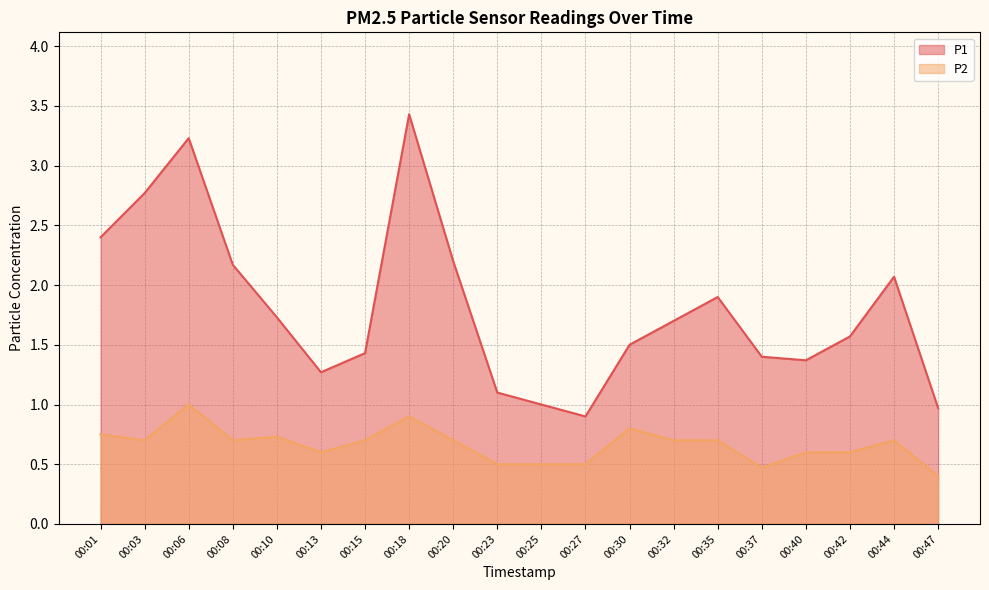

At which category is the sum across all series the highest?

00:18